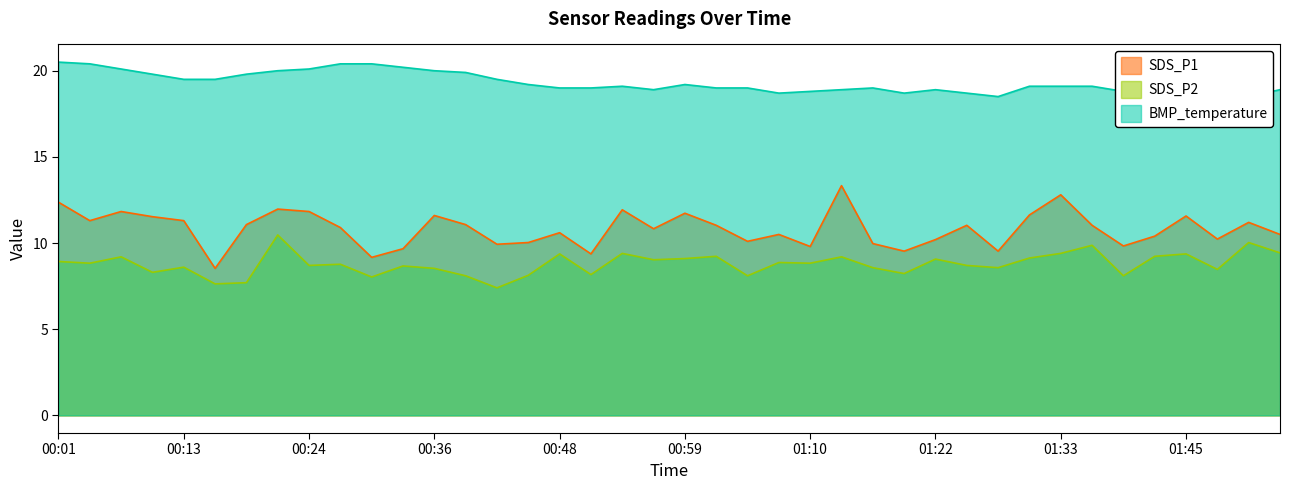

At which category does SDS_P1 reach its first local valley?

00:04